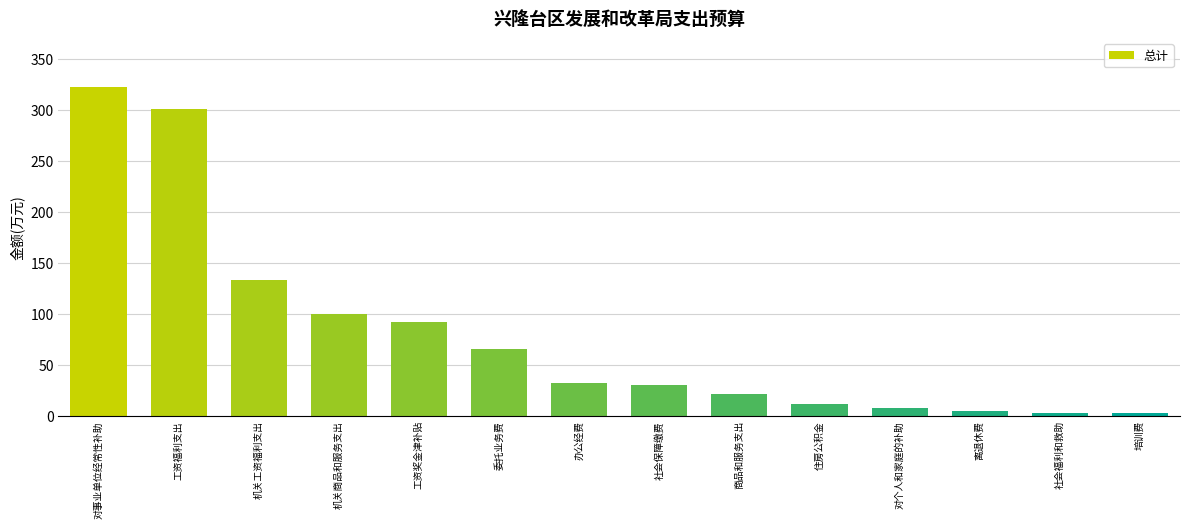

What is the value of the 3rd bar from the left?

133.6